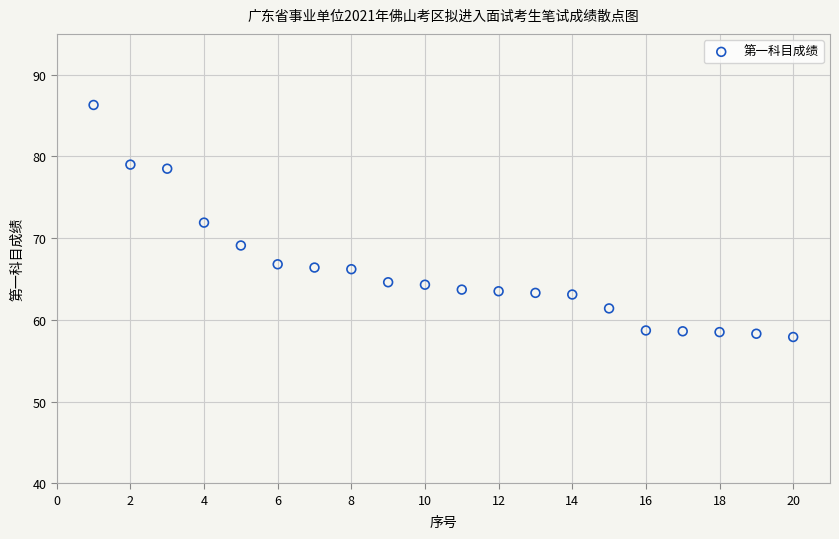

What is the range of Y values (max minus min)?

28.4